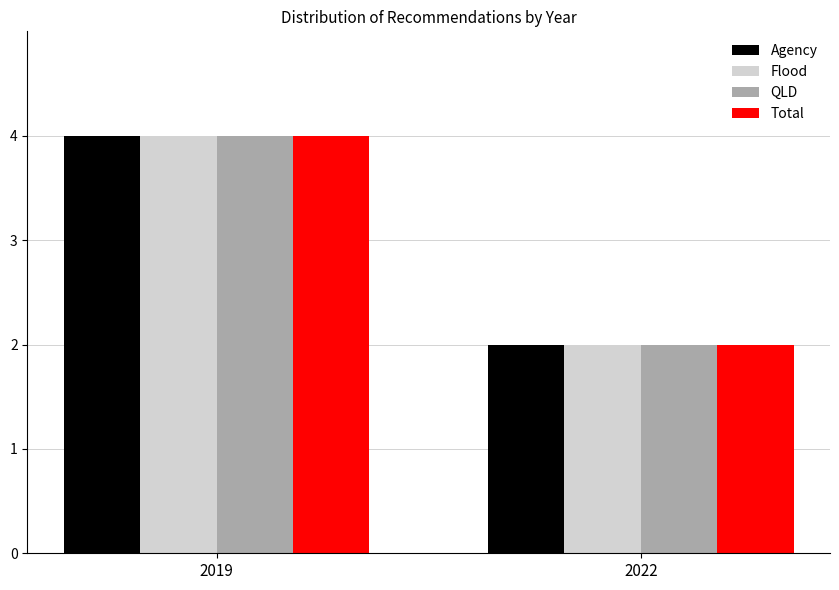

How many groups of bars are there?

2